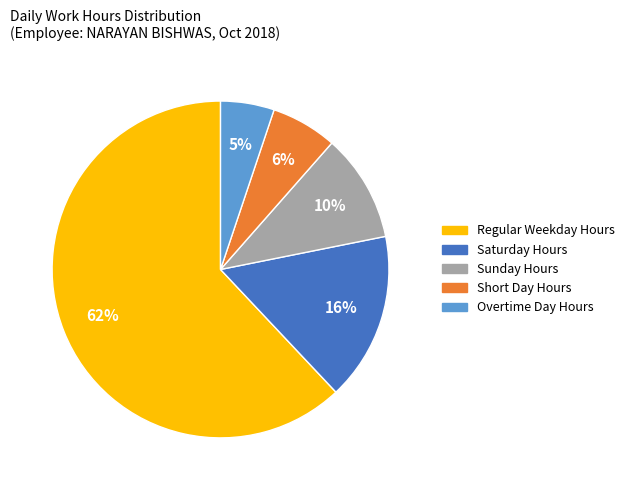

What percentage is the Saturday Hours slice, to the nearest percent?

16%